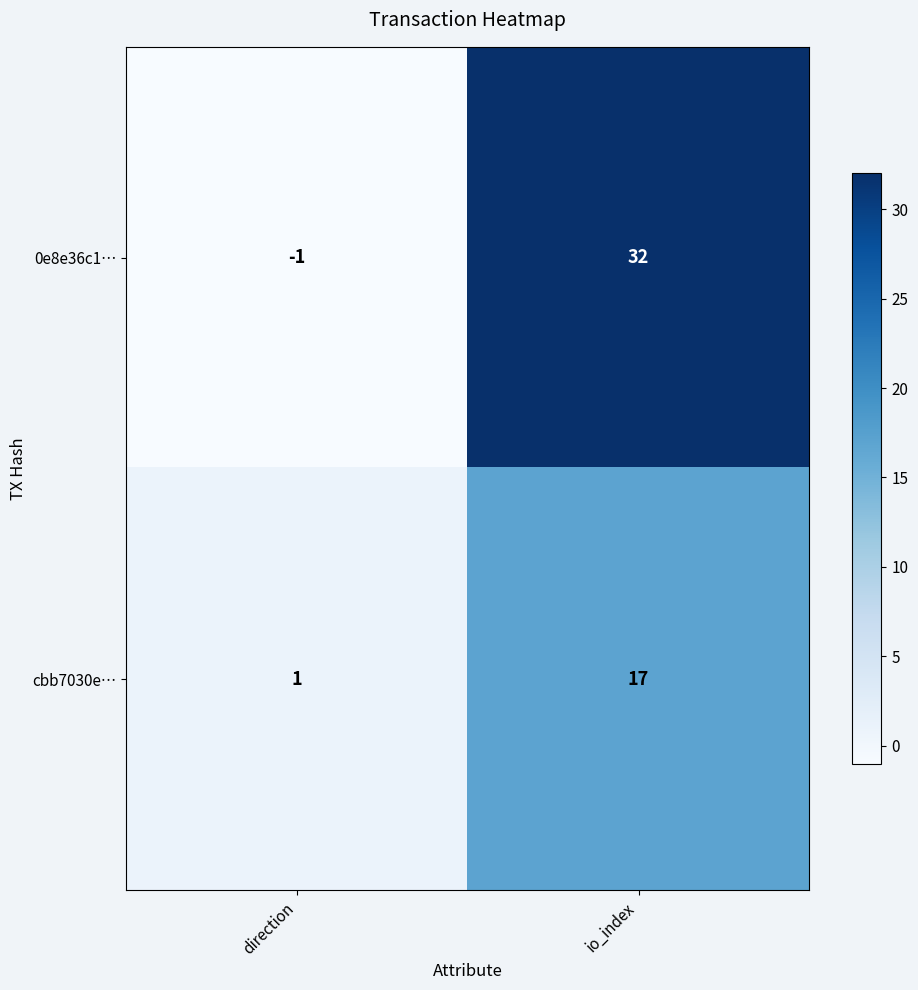

How many values in the cbb7030e… series are below 17?

1